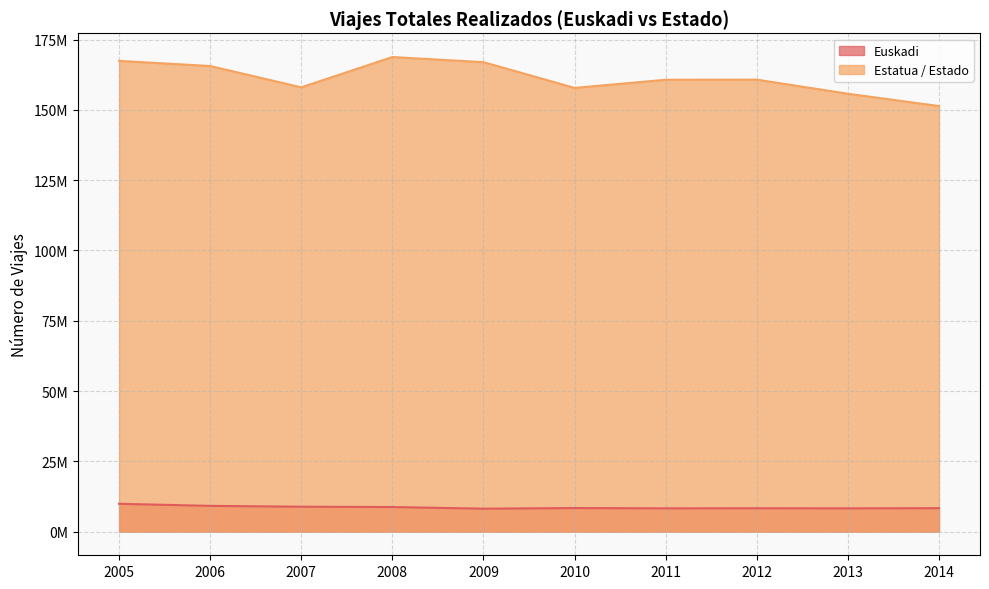

Which category has the highest value across all series?

2008